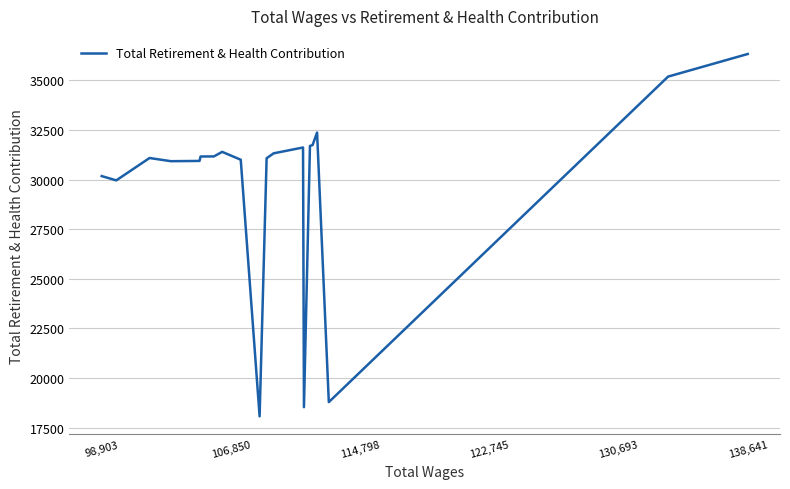

What is the smallest value displayed?

18074